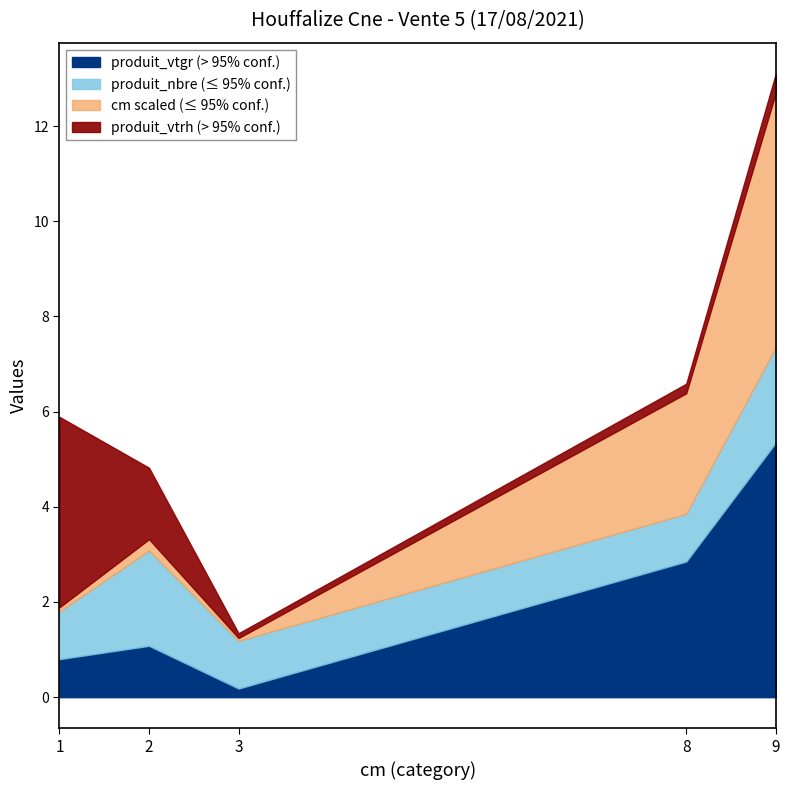

What is the smallest value displayed?

0.2